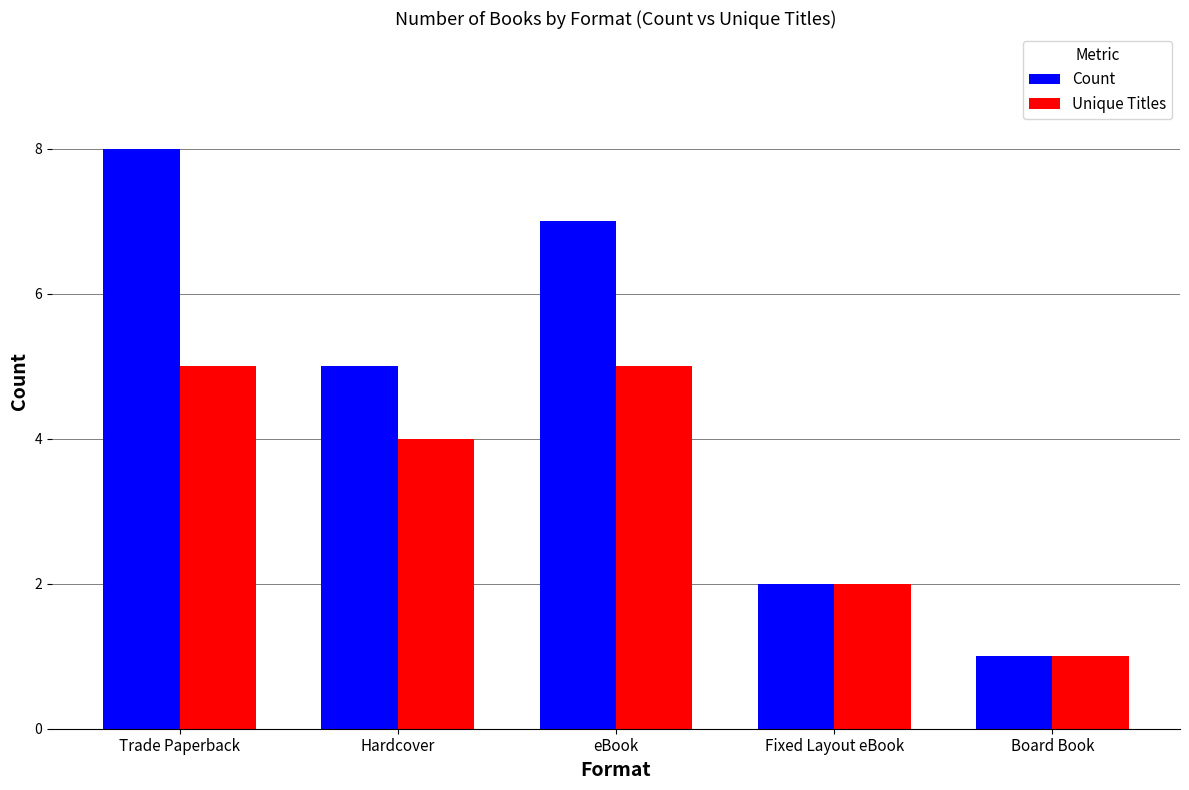

What is the value of the Count bar at the 5th from the left?

1